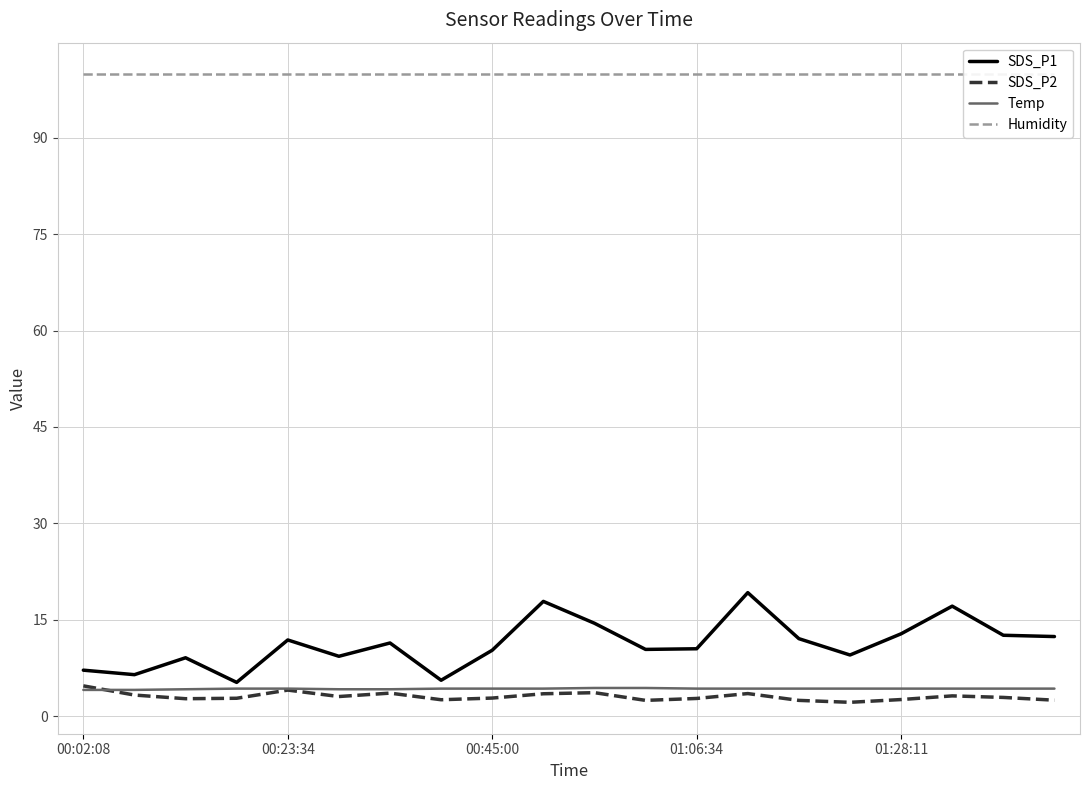

Rank the series at 15 from lowest to highest value.

SDS_P2, Temp, SDS_P1, Humidity